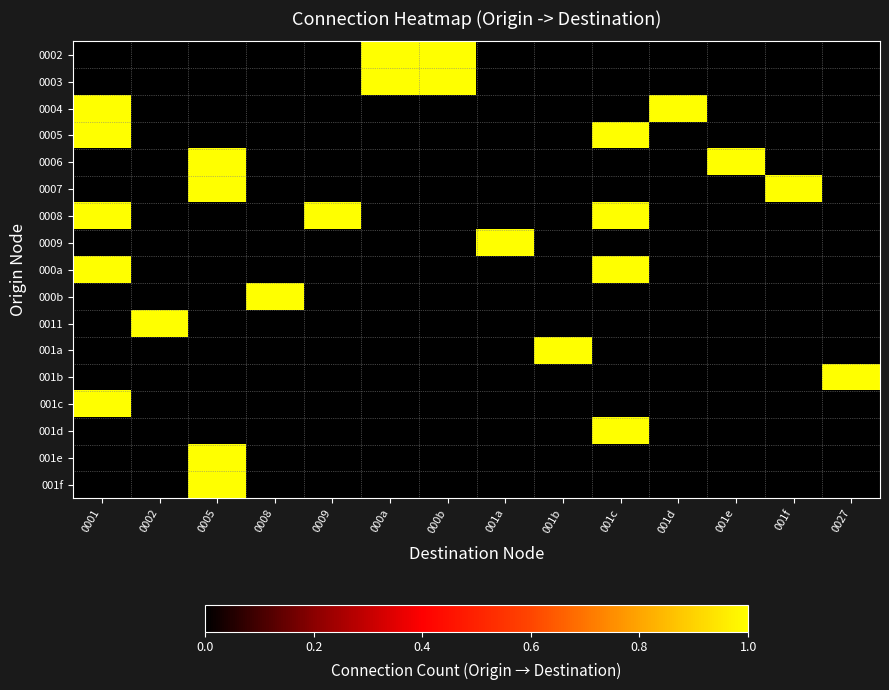

Rank the series by their maximum value, from lowest to highest.

0002, 0003, 0004, 0005, 0006, 0007, 0008, 0009, 000a, 000b, 0011, 001a, 001b, 001c, 001d, 001e, 001f